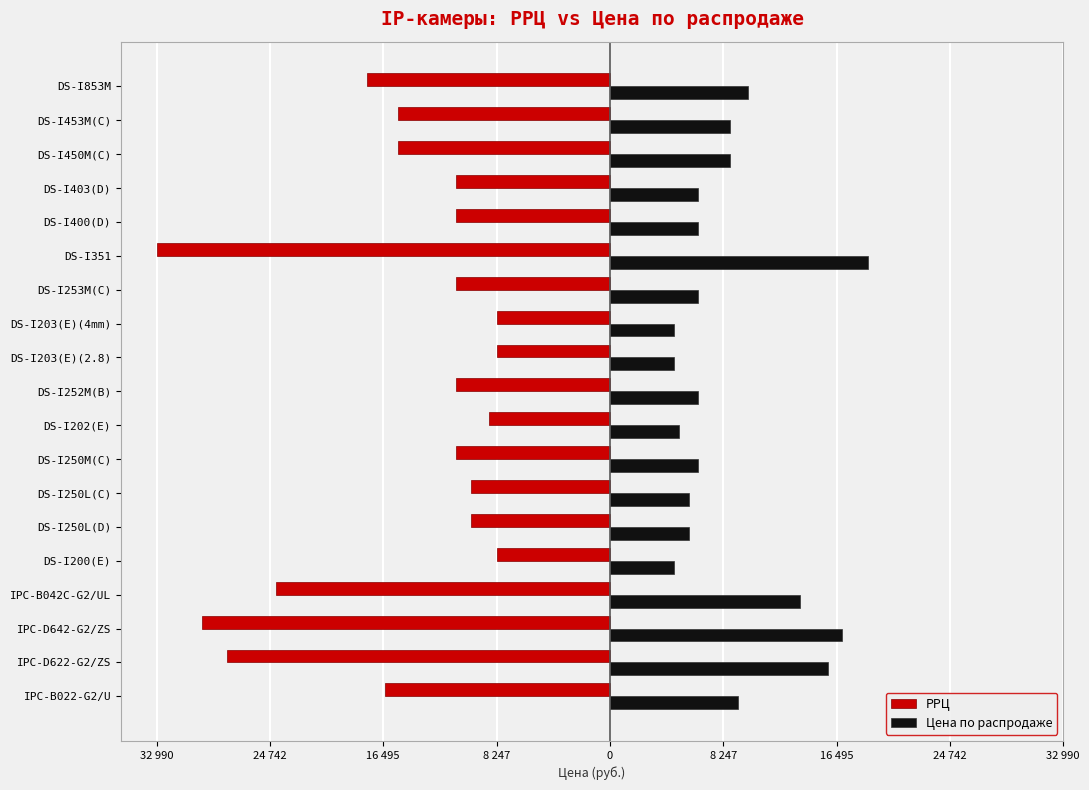

What are all the series names shown in the legend?

РРЦ, Цена по распродаже